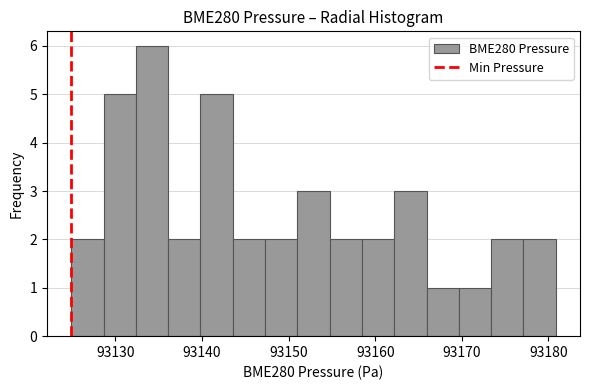

Read against the x-axis, roughly where is the centre of the tallest bar?

93134